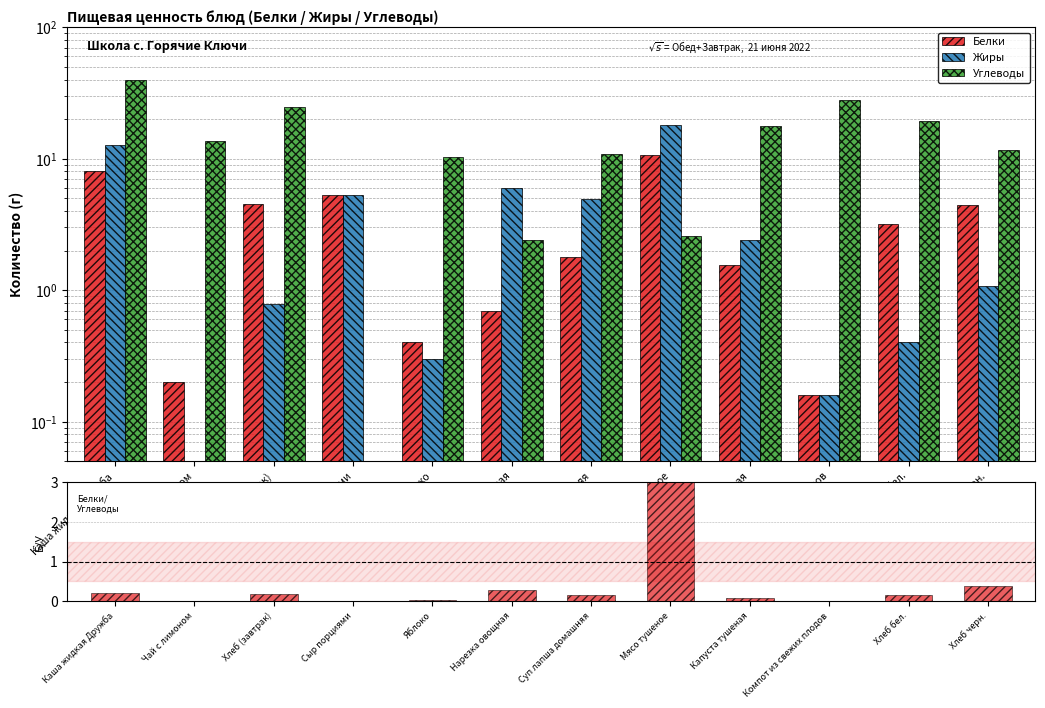

The value of Углеводы at Компот из свежих плодов is 27.9. True or false?

True